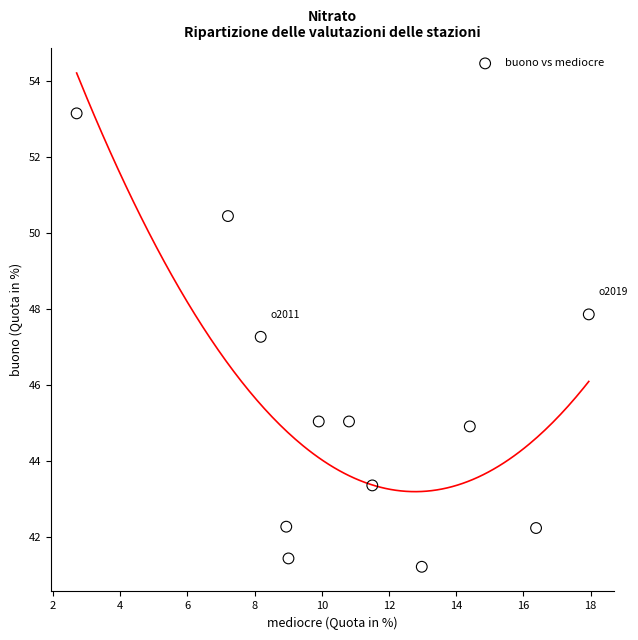

What is the range of Y values (max minus min)?

11.9